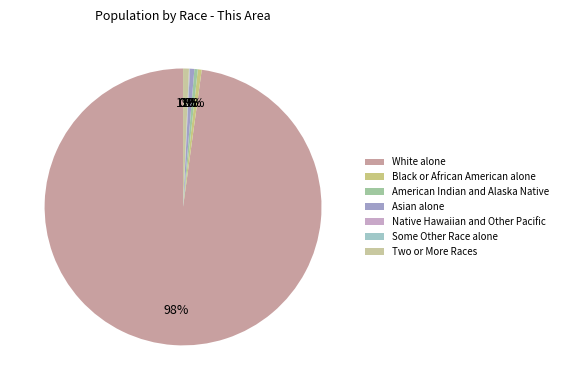

Rank the categories by value from highest to lowest.

White alone, Two or More Races, Asian alone, Black or African American alone, American Indian and Alaska Native, Native Hawaiian and Other Pacific, Some Other Race alone